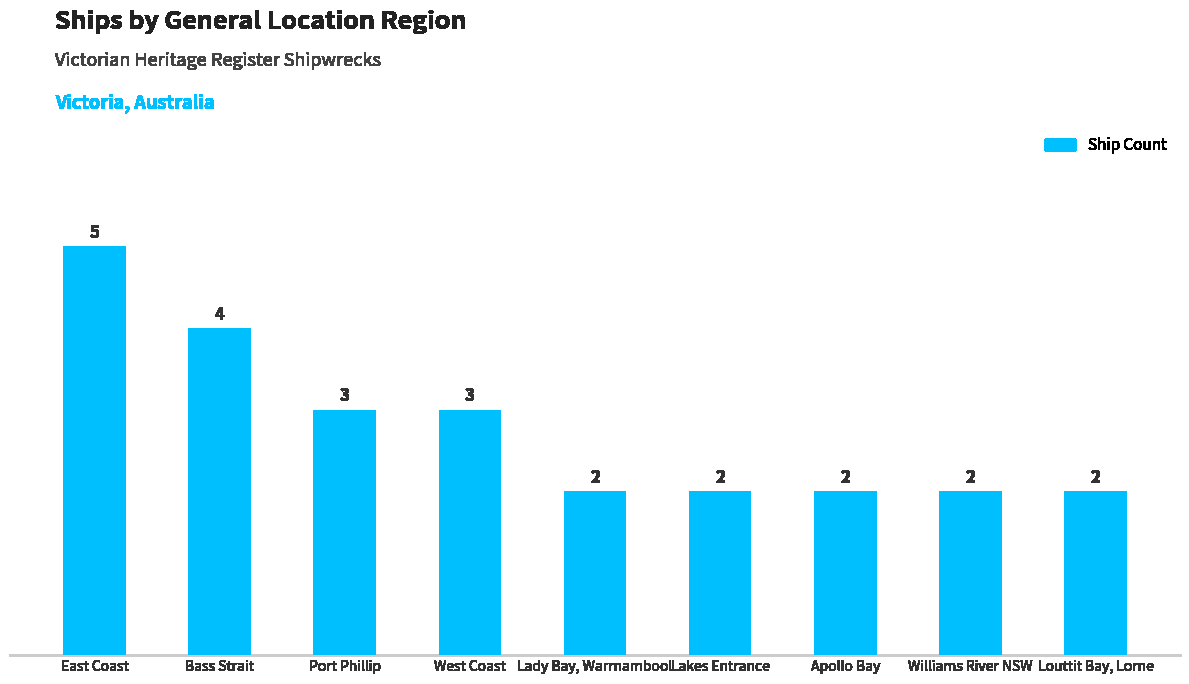

What is the ratio of the value at Bass Strait to the value at Lady Bay, Warrnambool?

2.0